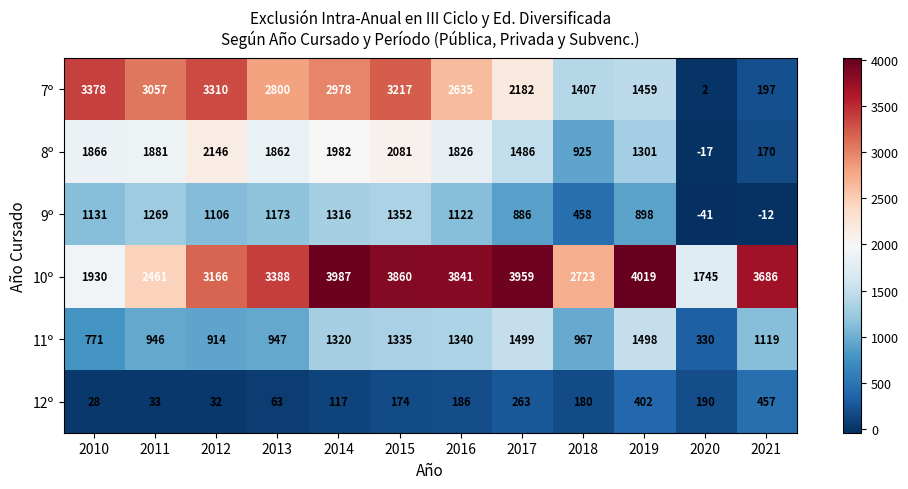

What value does the 11º series have at 2017?

1499